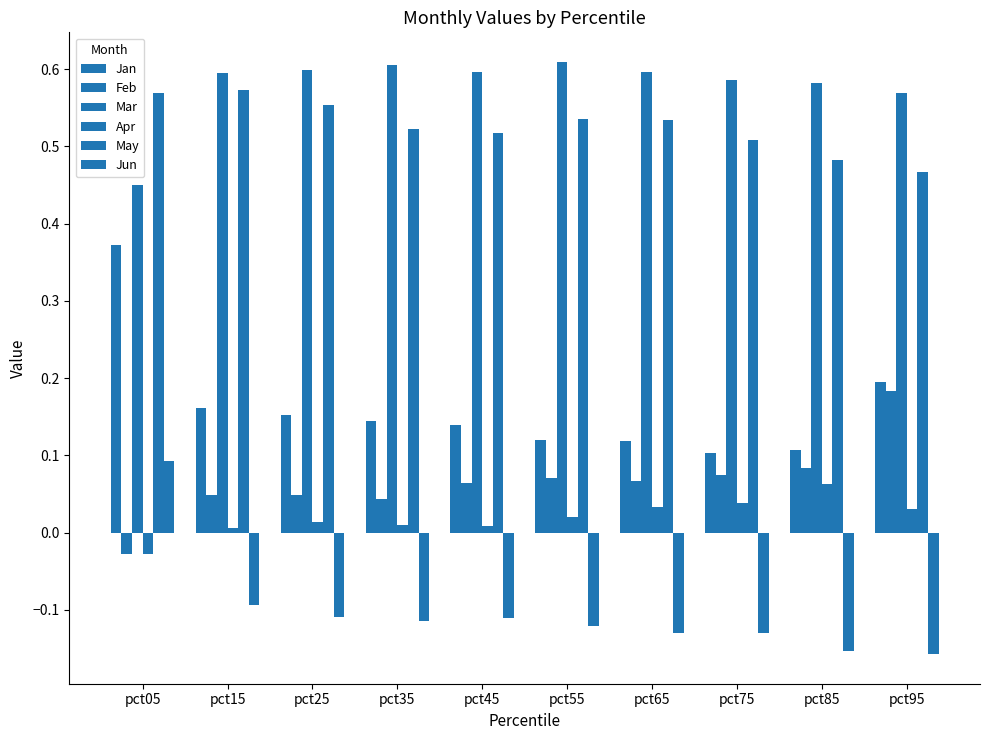

Which series changed the most between pct45 and pct95?

Feb